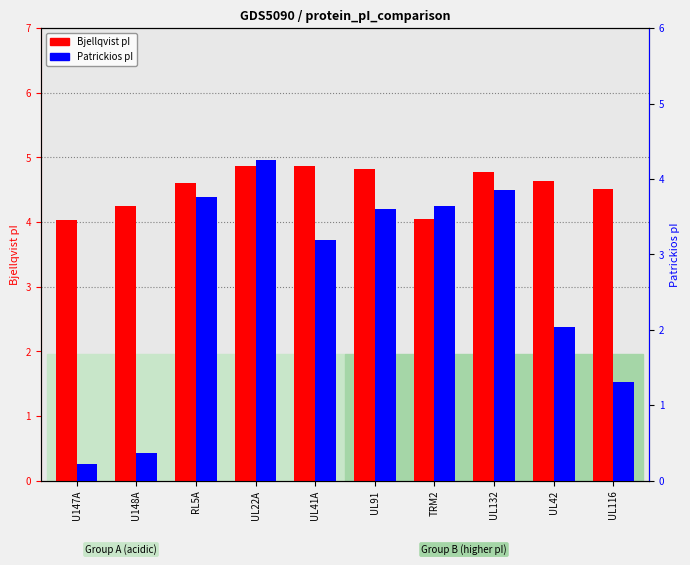

Which has a higher value, UL116 or U147A?

UL116